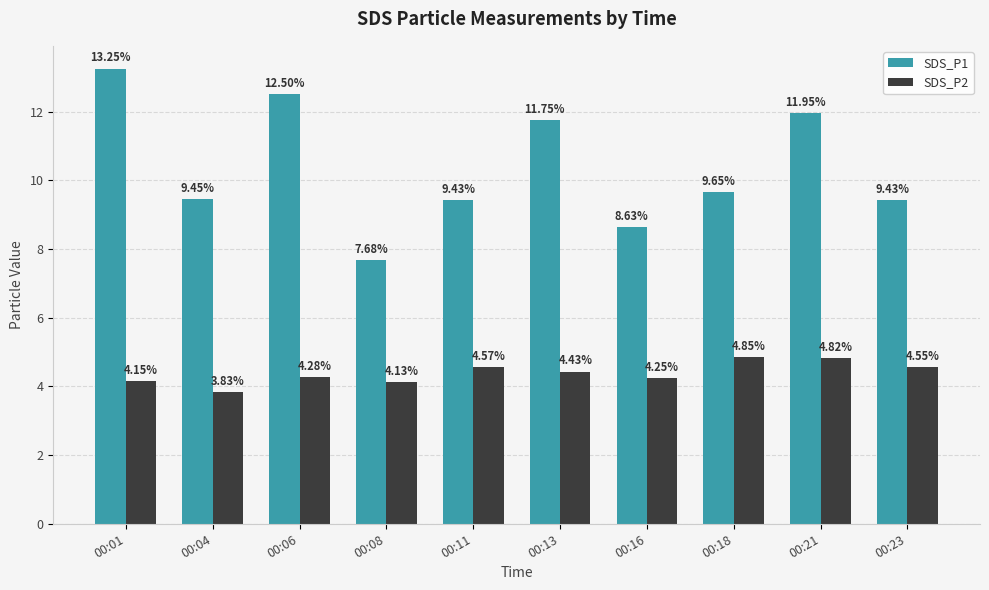

At 00:11, list the series in order from smallest to largest.

SDS_P2, SDS_P1